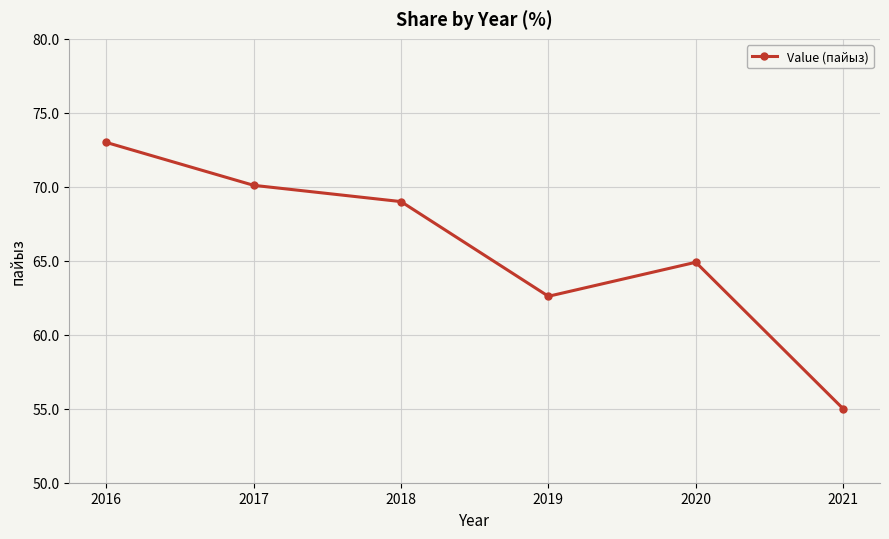

Reading left to right, transcribe all the data shown in this chart.

73.0	70.1	69.0	62.6	64.9	55.0